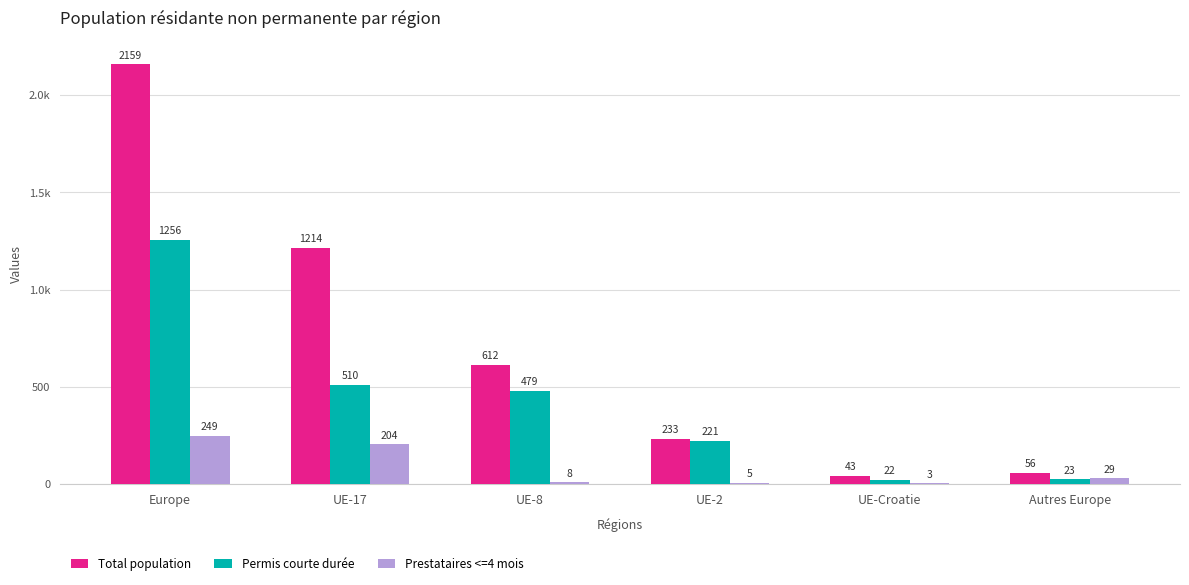

Rank the categories by Prestataires <=4 mois value from highest to lowest.

Europe, UE-17, Autres Europe, UE-8, UE-2, UE-Croatie